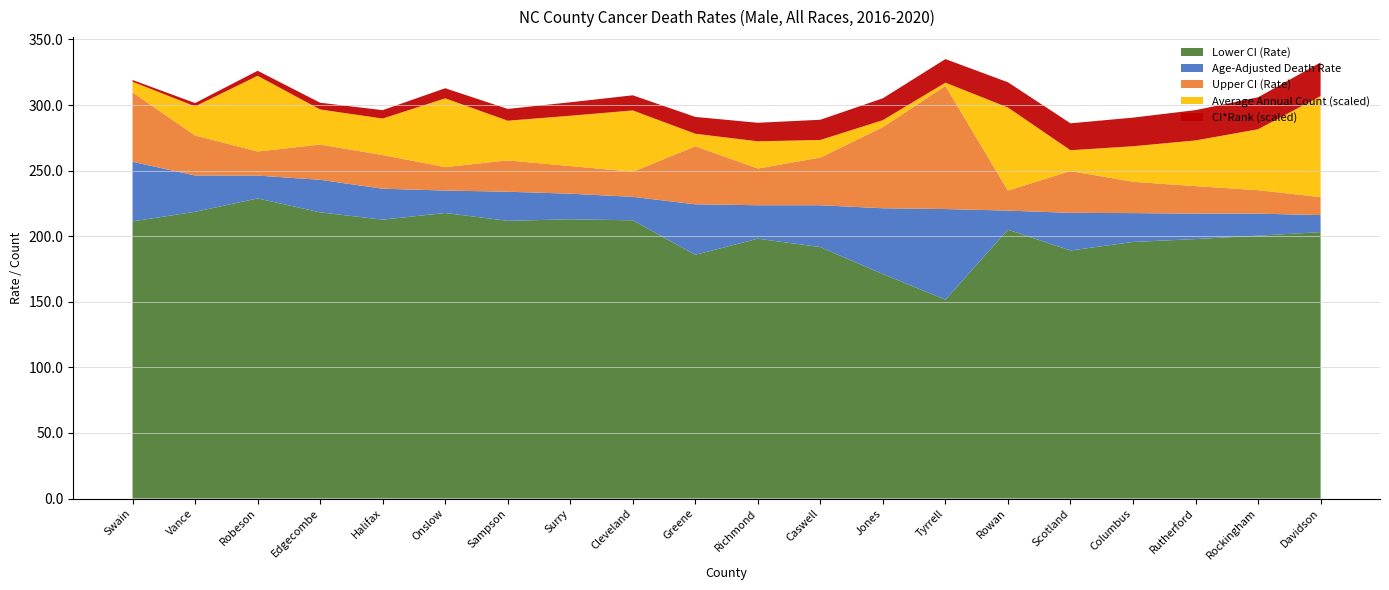

Reading right to left, list all the values displayed in this chart.

CI*Rank: 20.0	19.0	18.0	17.0	16.0	15.0	14.0	13.0	12.0	11.0	10.0	9.0	8.0	7.0	6.0	5.0	4.0	3.0	2.0	1.0
Lower CI (Rate): 203.1	200.4	197.8	195.6	189.1	205.0	151.6	171.1	191.7	198.1	185.8	212.1	212.9	211.7	217.7	212.6	218.2	228.8	218.6	211.3
Age-Adjusted Death Rate: 216.1	217.2	217.2	217.6	217.8	219.5	220.7	221.3	223.6	223.6	224.3	230.0	232.4	233.9	234.8	236.2	243.0	246.2	246.3	256.7
Upper CI (Rate): 229.8	235.1	238.2	241.5	249.7	234.8	314.6	283.2	260.0	251.6	268.6	249.1	253.5	257.8	252.7	261.9	269.9	264.6	276.8	309.7
Average Annual Count: 219.0	132.0	99.0	77.0	45.0	180.0	7.0	15.0	38.0	59.0	27.0	133.0	109.0	86.0	149.0	79.0	76.0	164.0	63.0	23.0